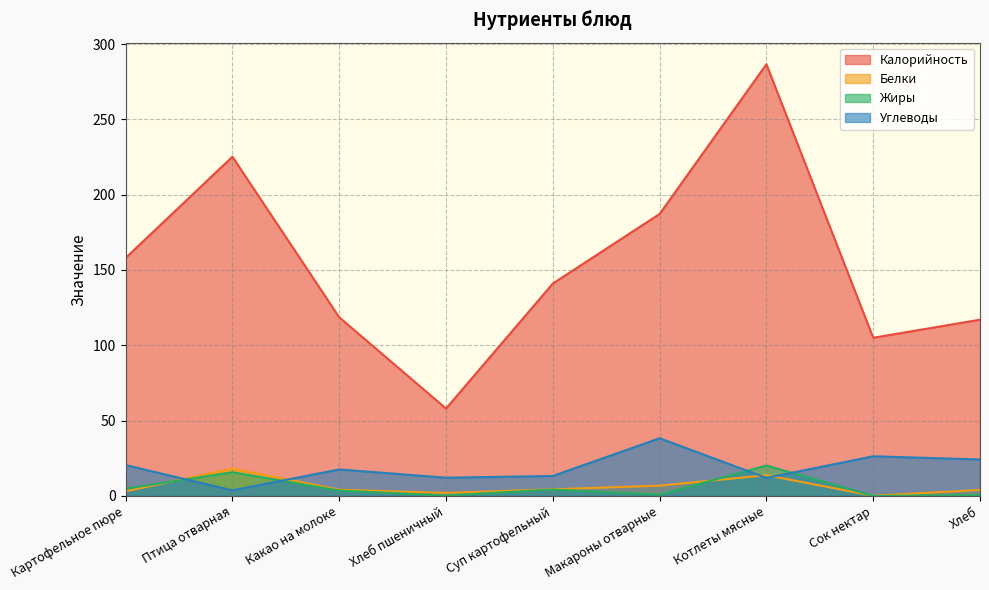

At which category is the sum across all series the highest?

Котлеты мясные